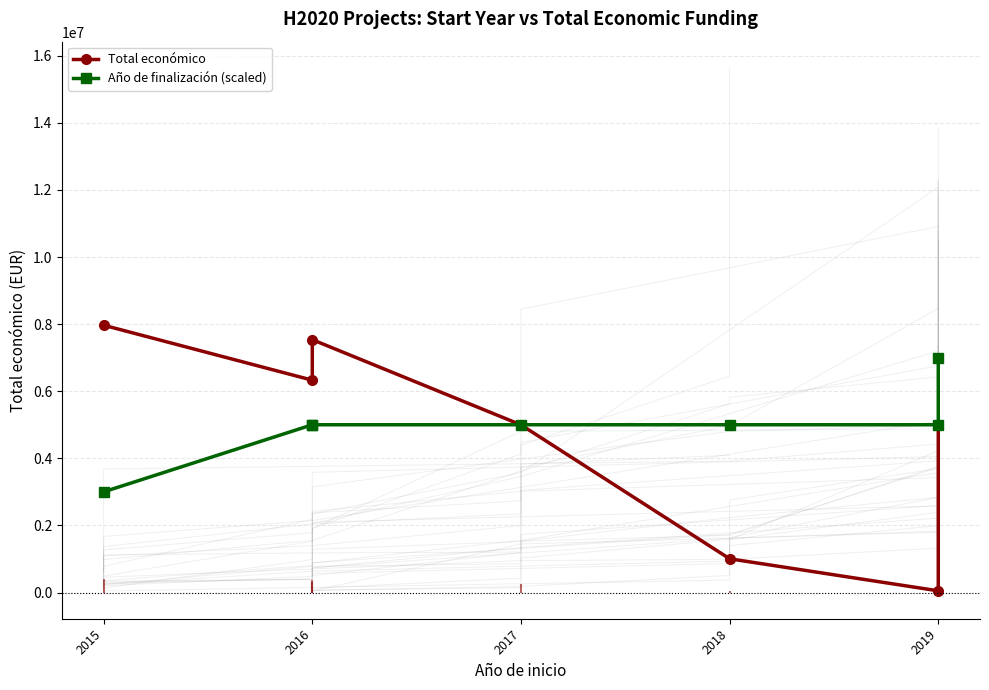

Which series has the widest spread of values?

Total económico